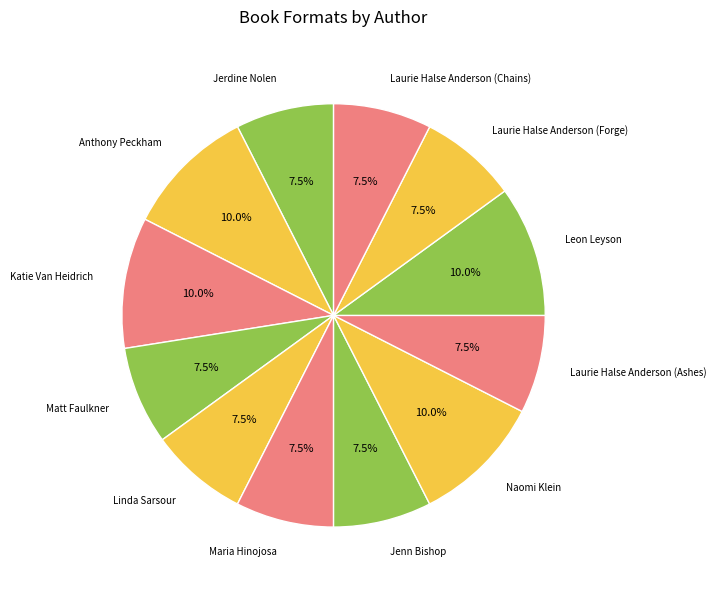

Is it true that Leon Leyson is 10% of the pie?

True